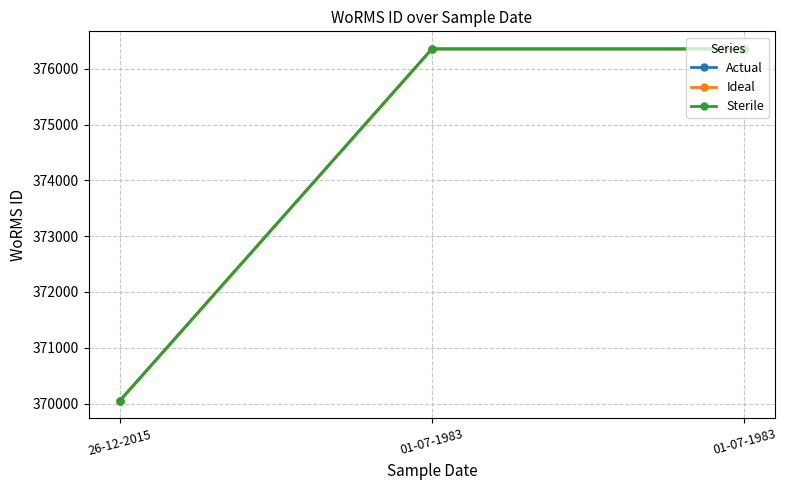

What is the sum of all Ideal values?

1122762